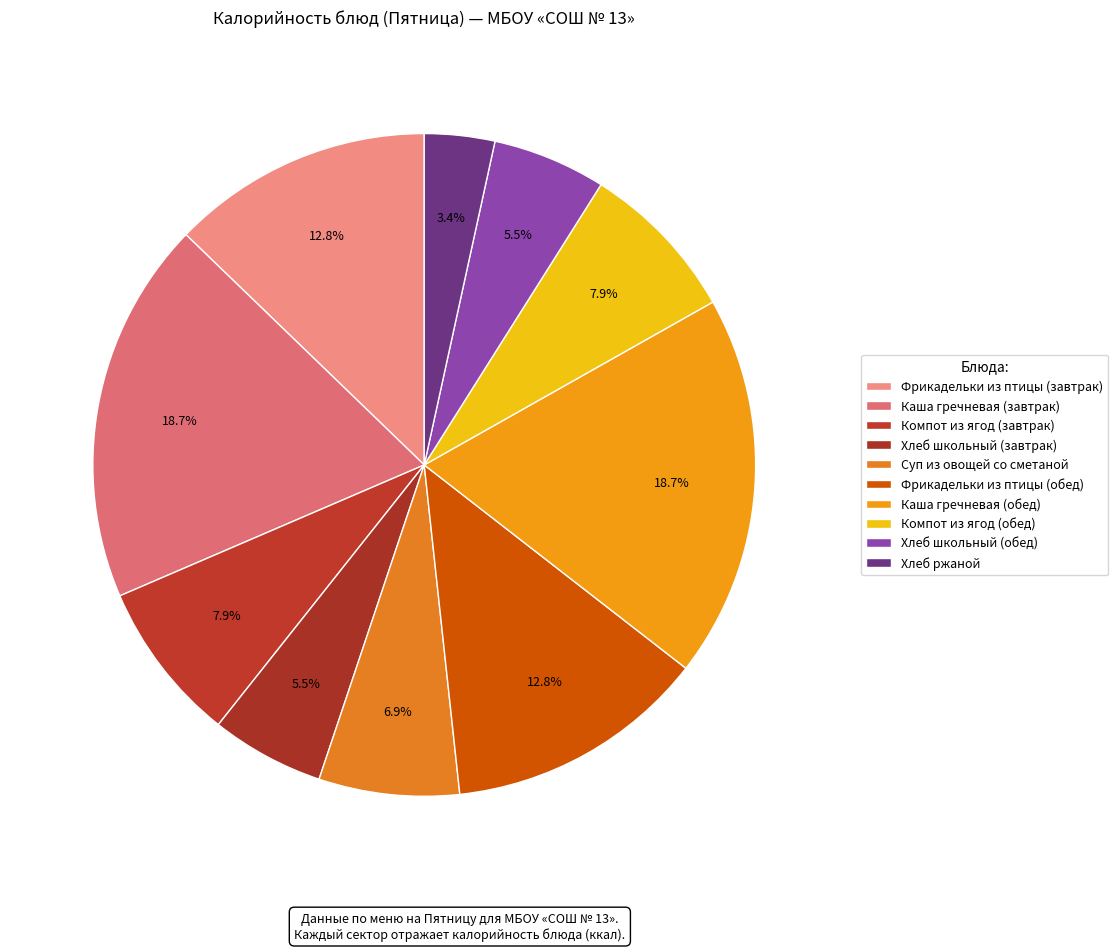

Does Суп из овощей со сметаной represent more than half of the total?

No